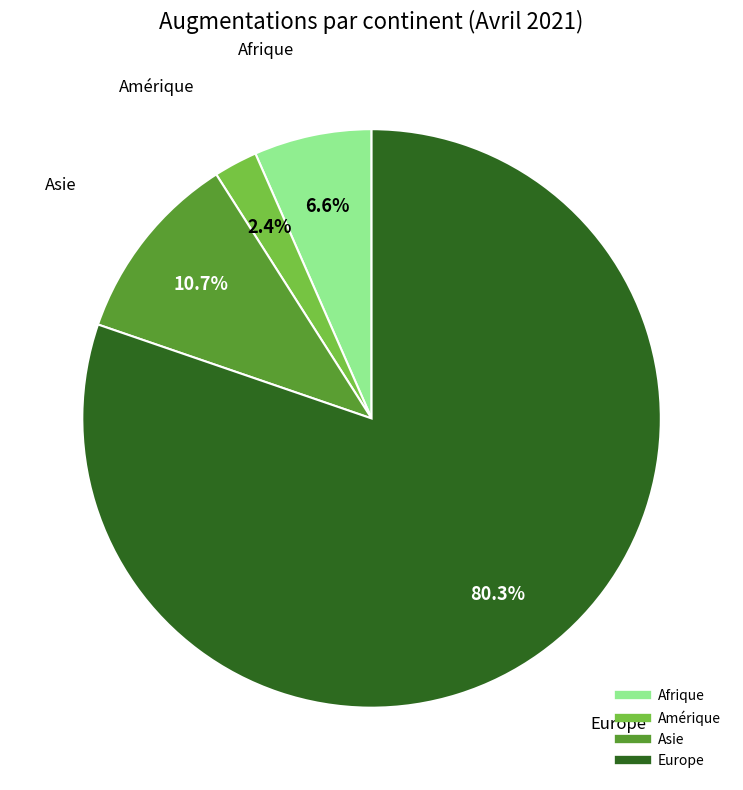

To the nearest percent, what is the average slice percentage?

25%